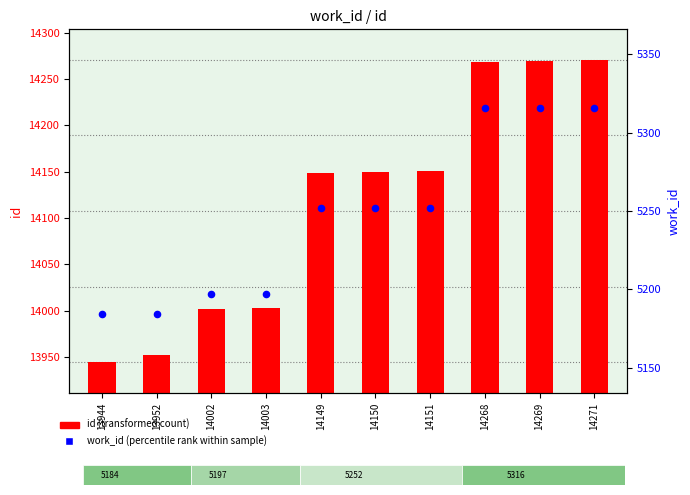

What is the total value across all series at 14271?

19587